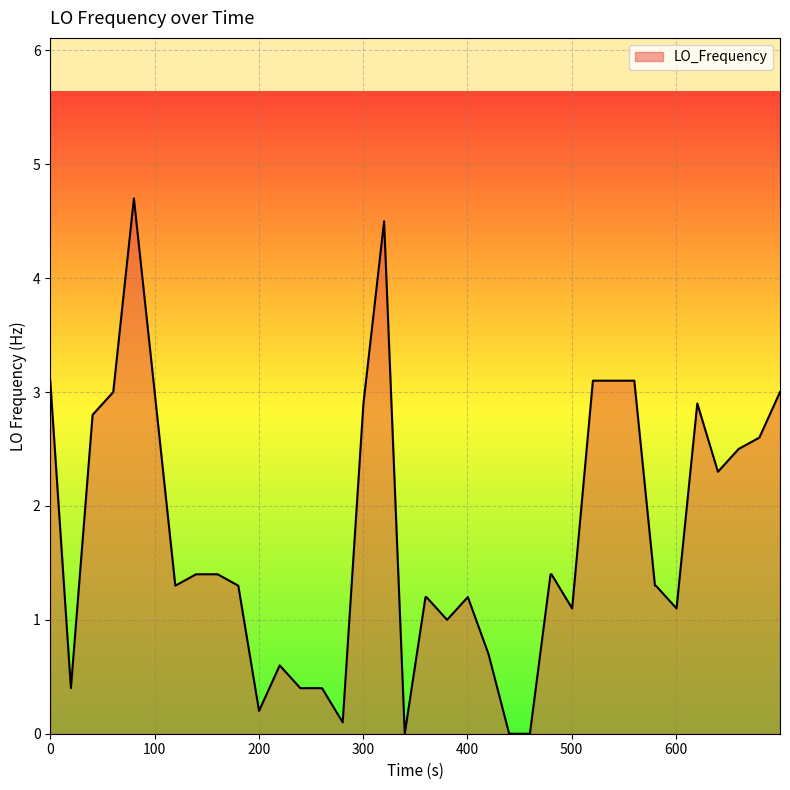

True or false: there are more than 1 points higher than both neighbors.

True